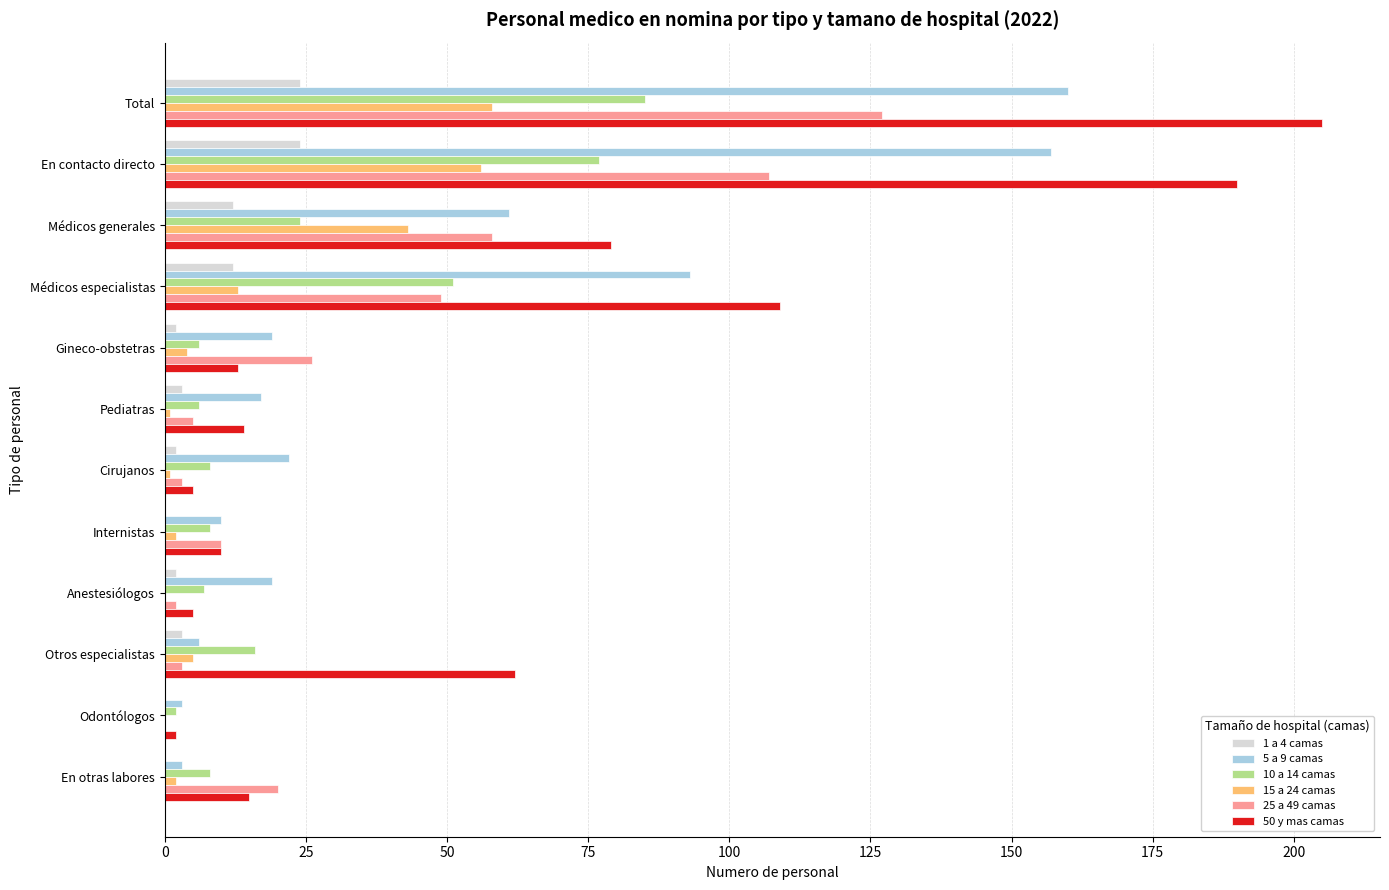

How many series are shown in this chart?

6